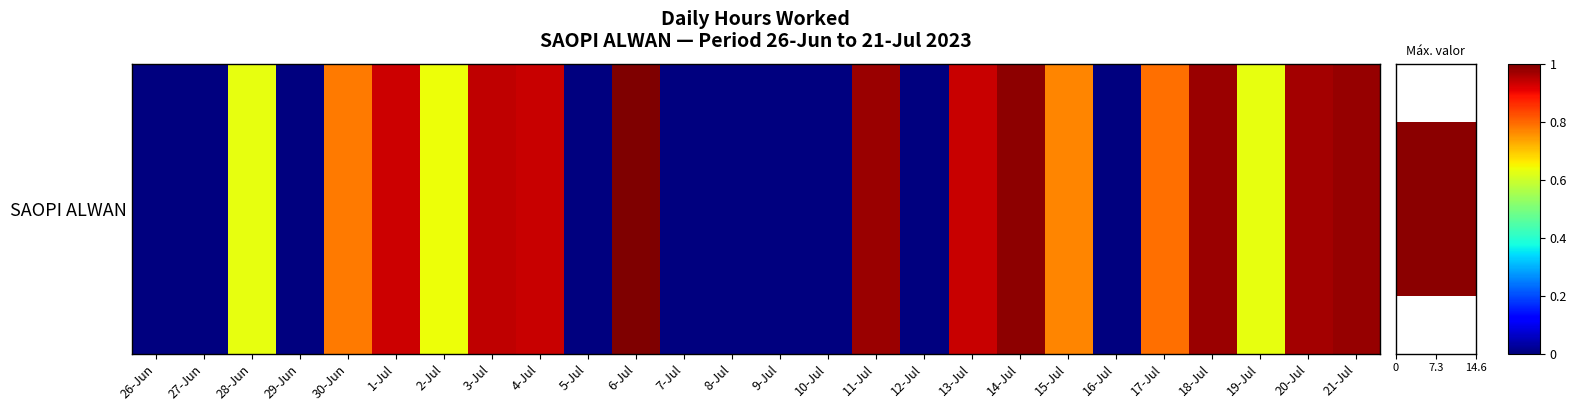

Which category has the highest value across all series?

6-Jul